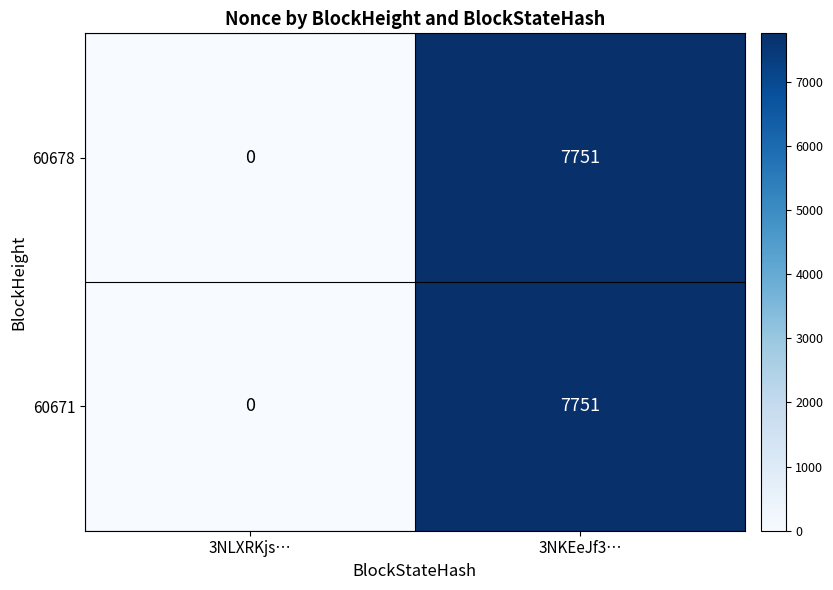

Is the value of 60678 at 3NLXRKjs… greater than the value of 60671 at 3NKEeJf3…?

No